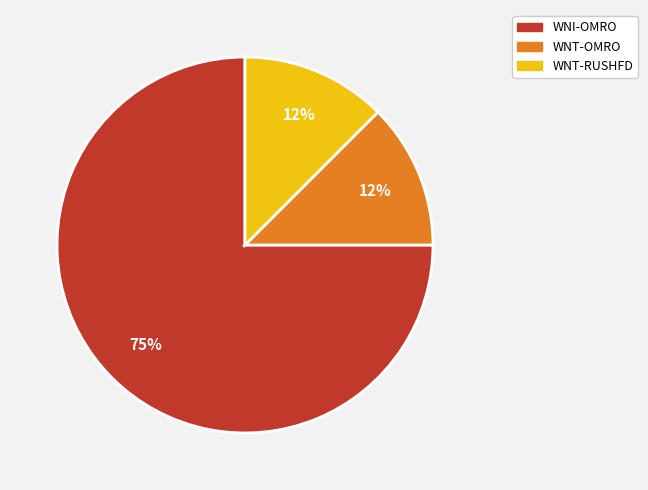

To the nearest percent, what is the average slice percentage?

33%